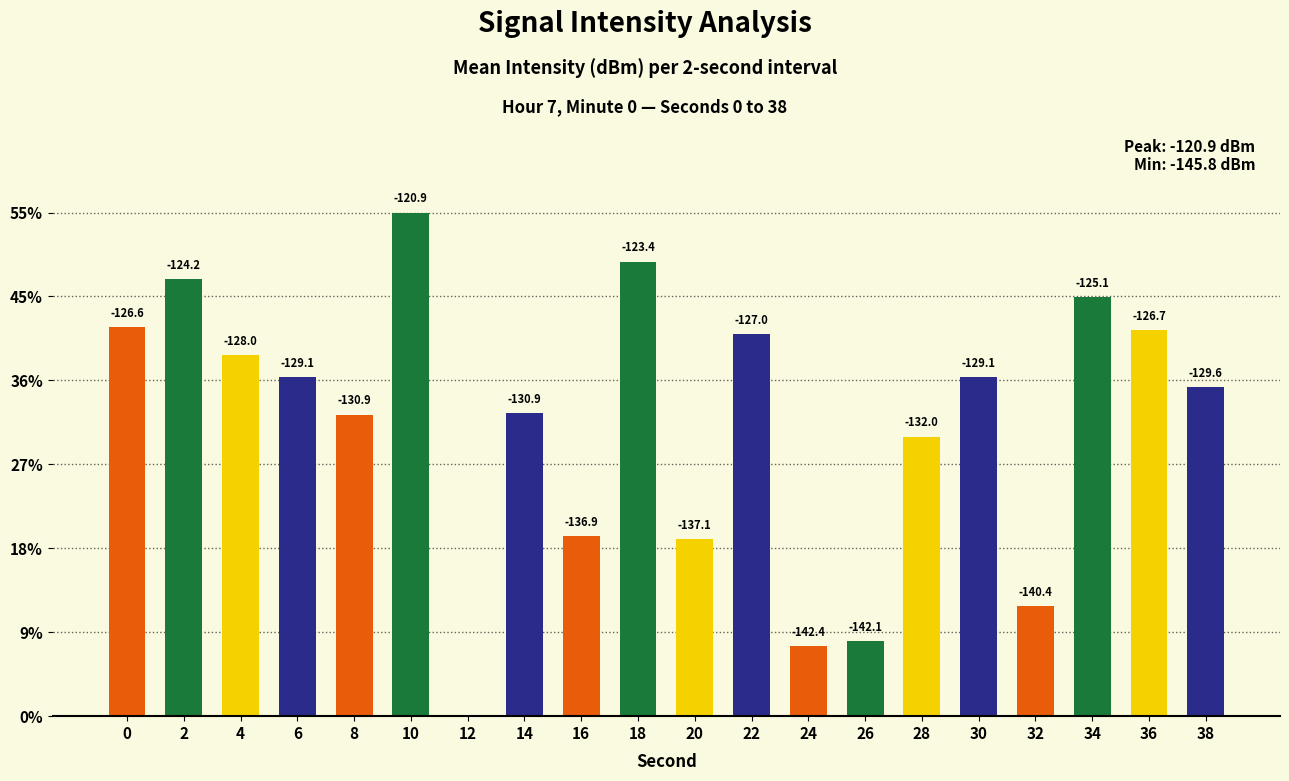

How many values are above zero?

19